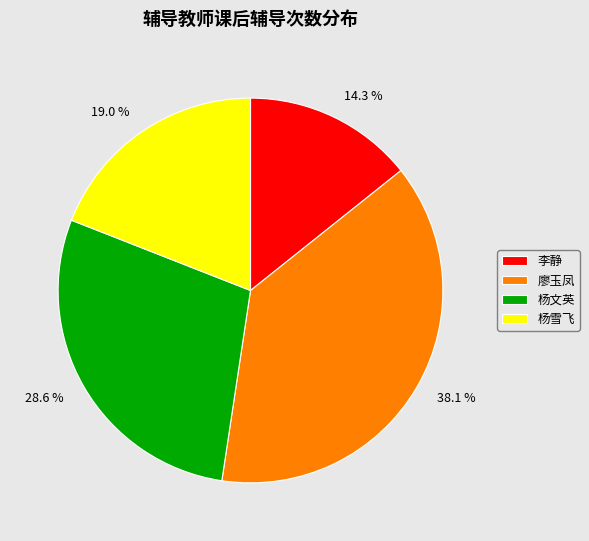

Is the sum of 廖玉凤 and 李静 greater than half?

Yes